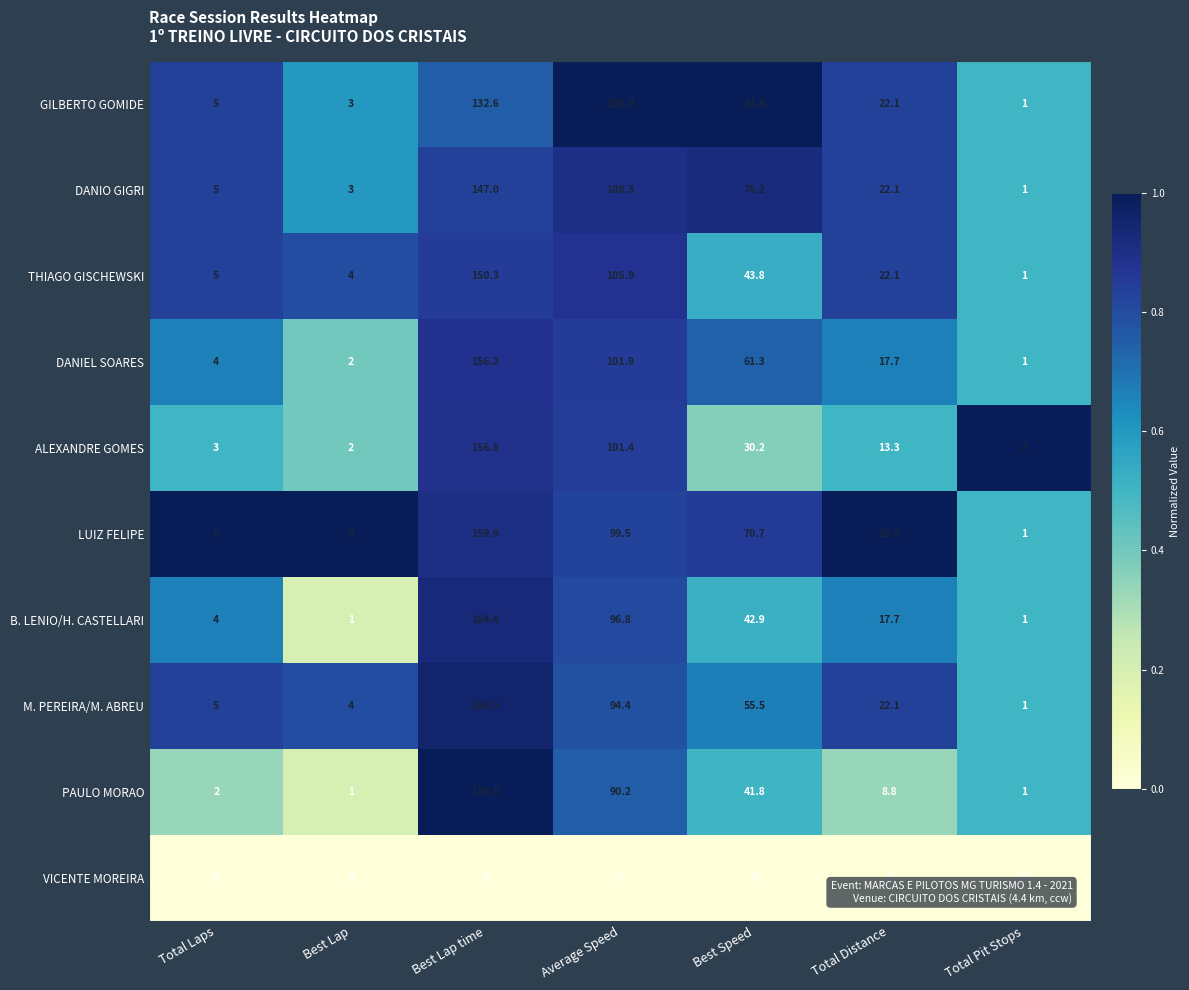

What value does the M. PEREIRA/M. ABREU series have at Total Laps?

5.0